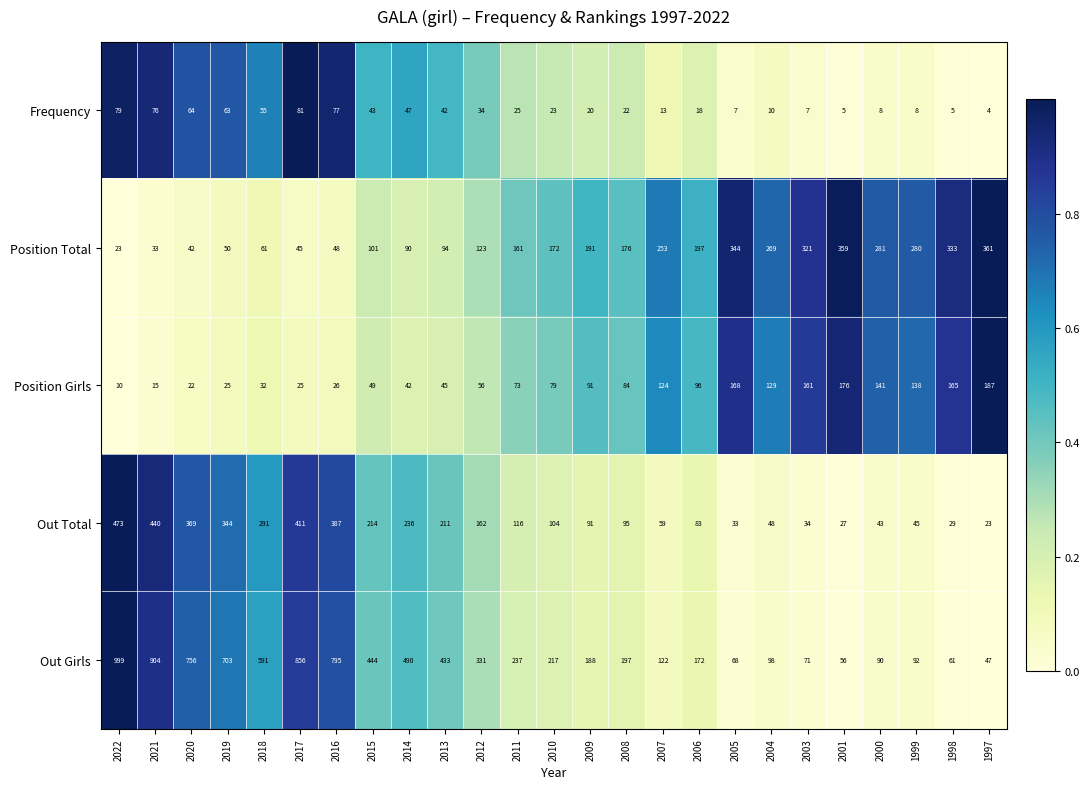

Which series has the widest spread of values?

Out Girls